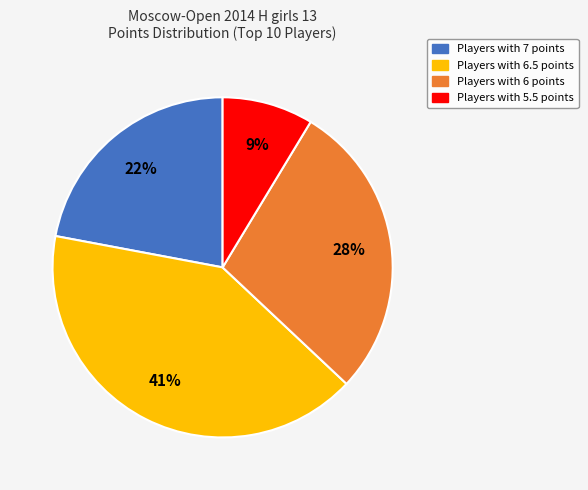

To the nearest percent, what is the difference between the largest and smallest slice percentages?

32%